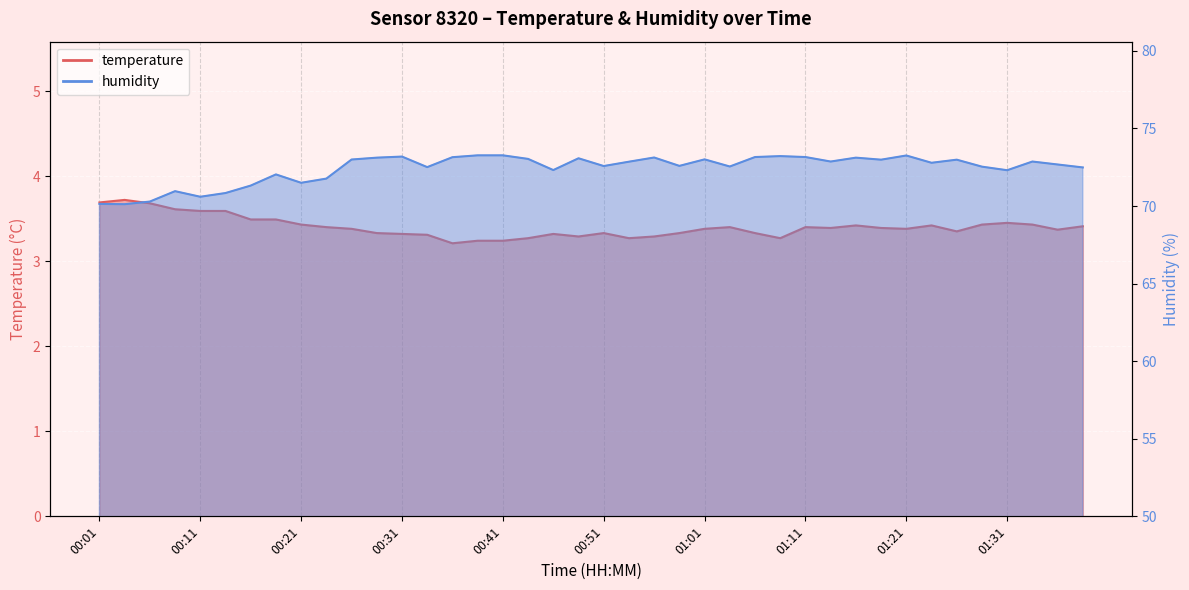

Is it true that temperature equals 3.4 at 01:26?

True